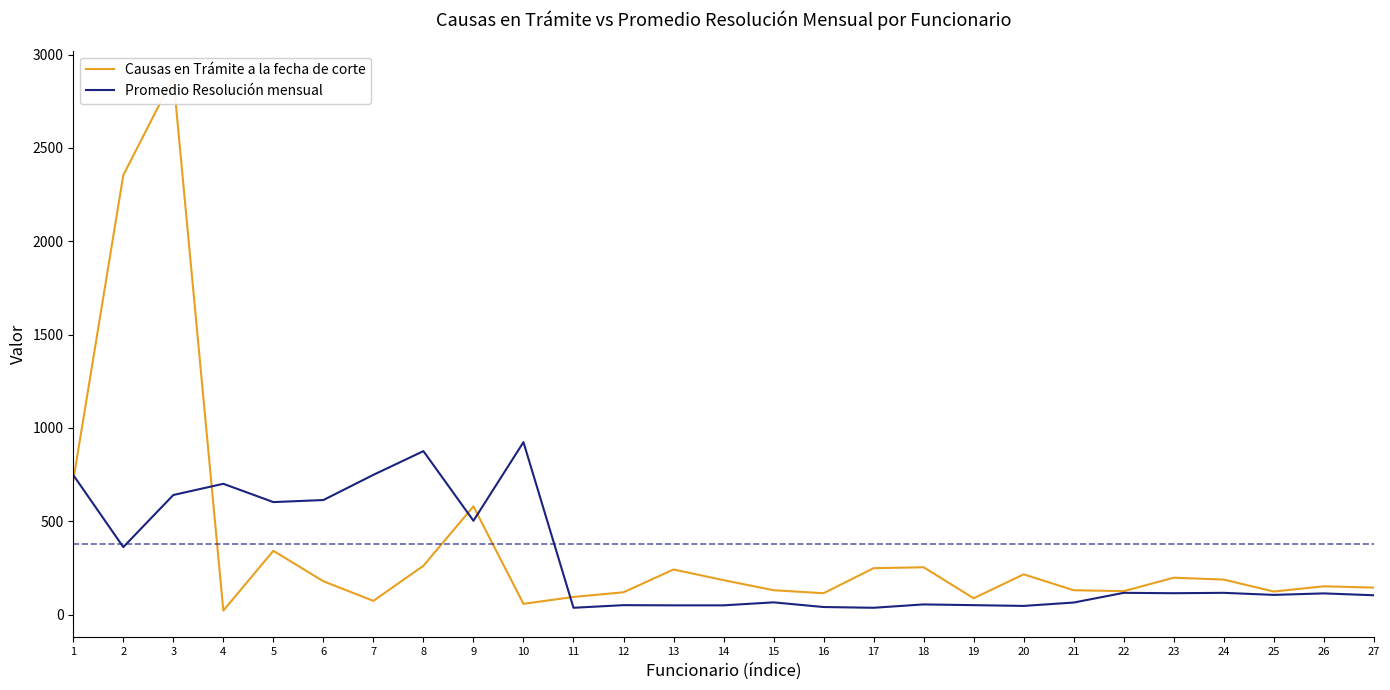

What is the total value across all series at 24?

305